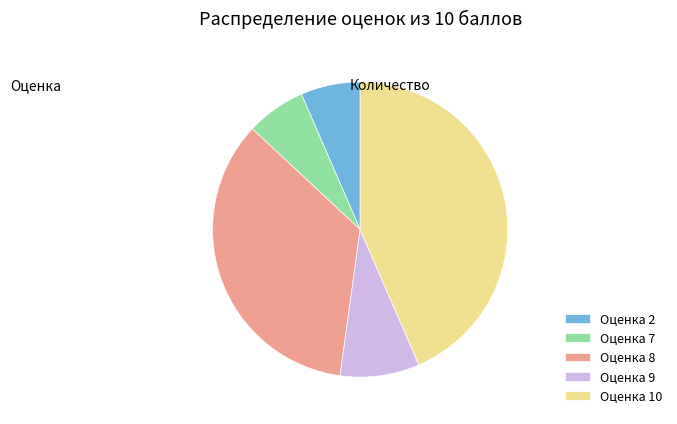

Does any single category account for the majority?

No